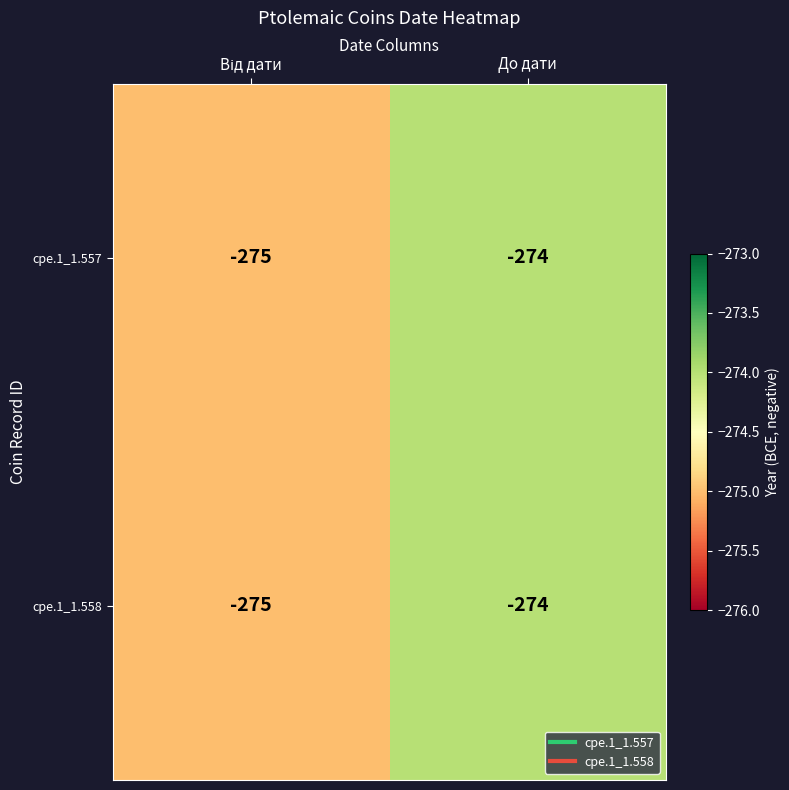

What is the approximate value of cpe.1_1.558 at До дати?

-274